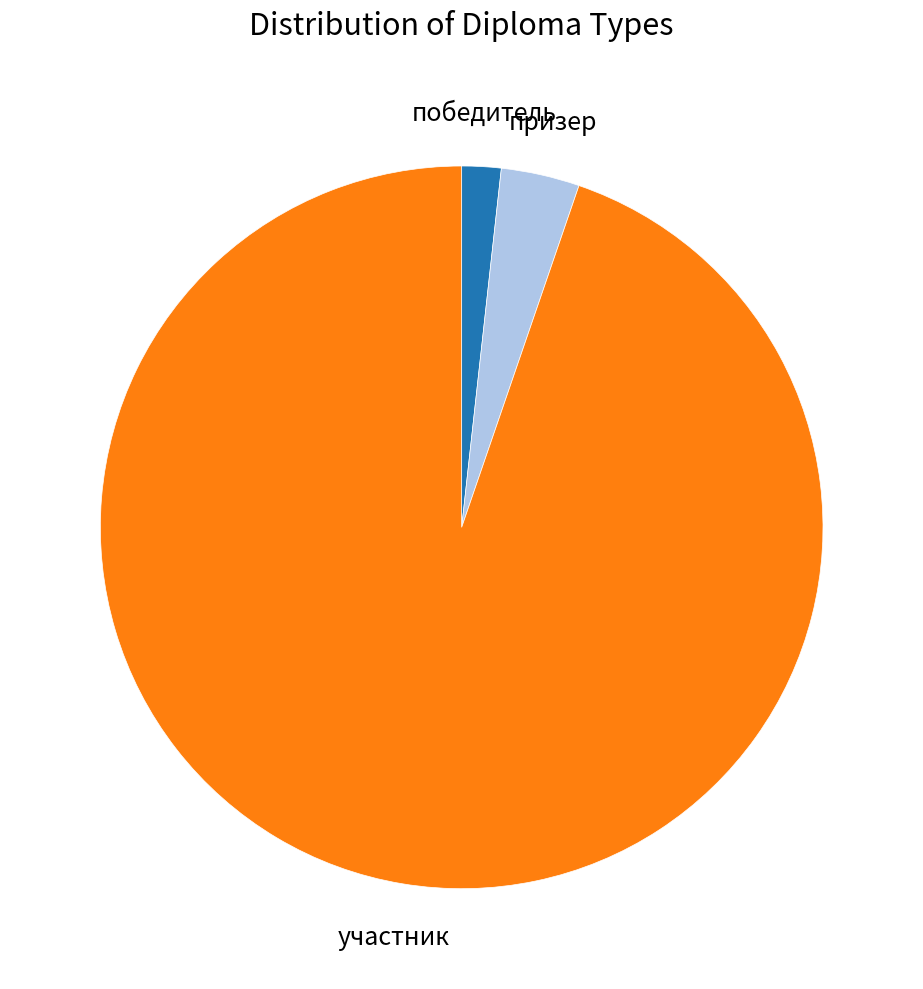

Rank the categories by value from highest to lowest.

участник, призер, победитель